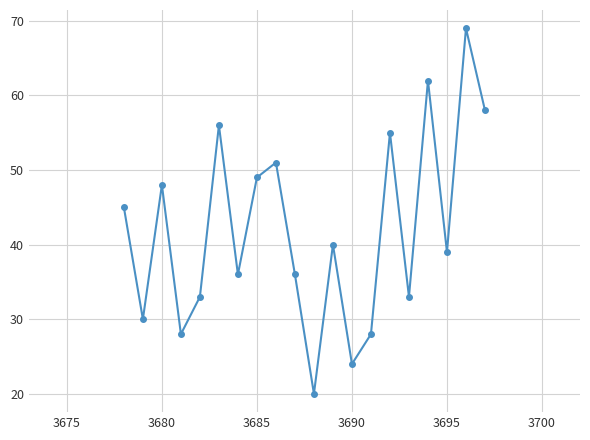

What is the value of the 3rd point from the left?

48